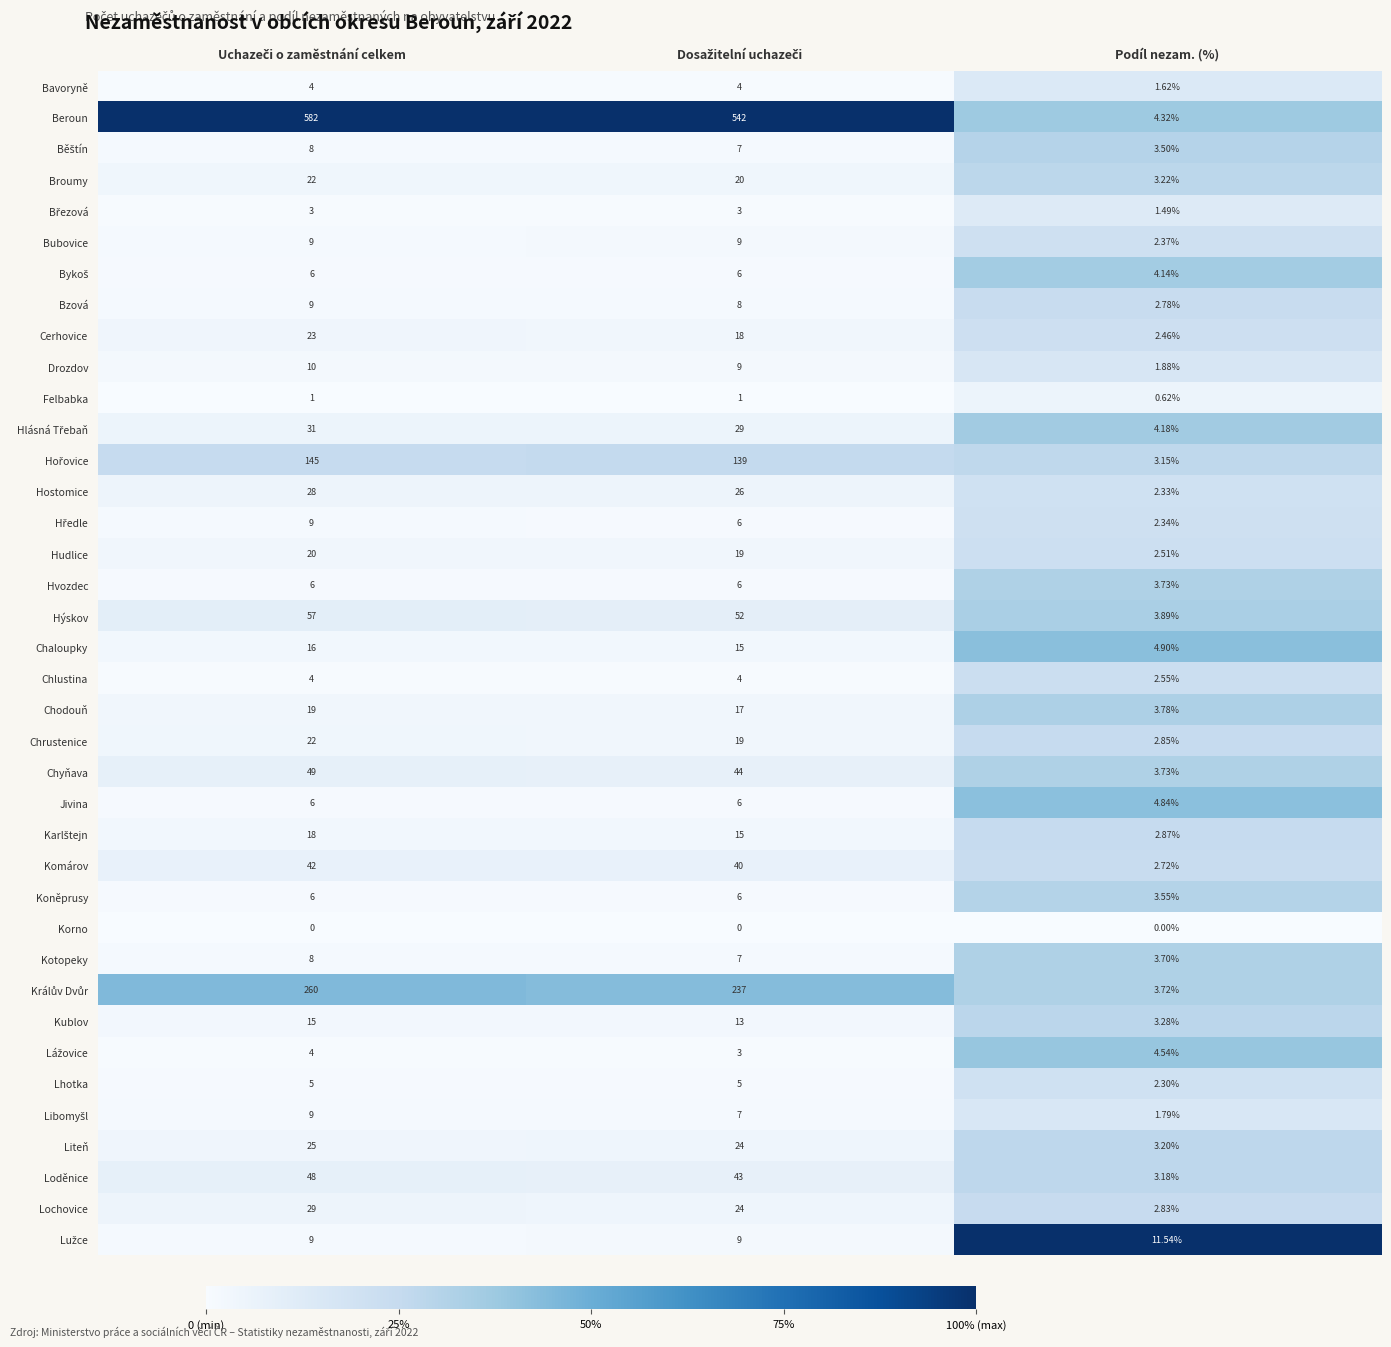

Which series has the largest range (max minus min)?

Beroun